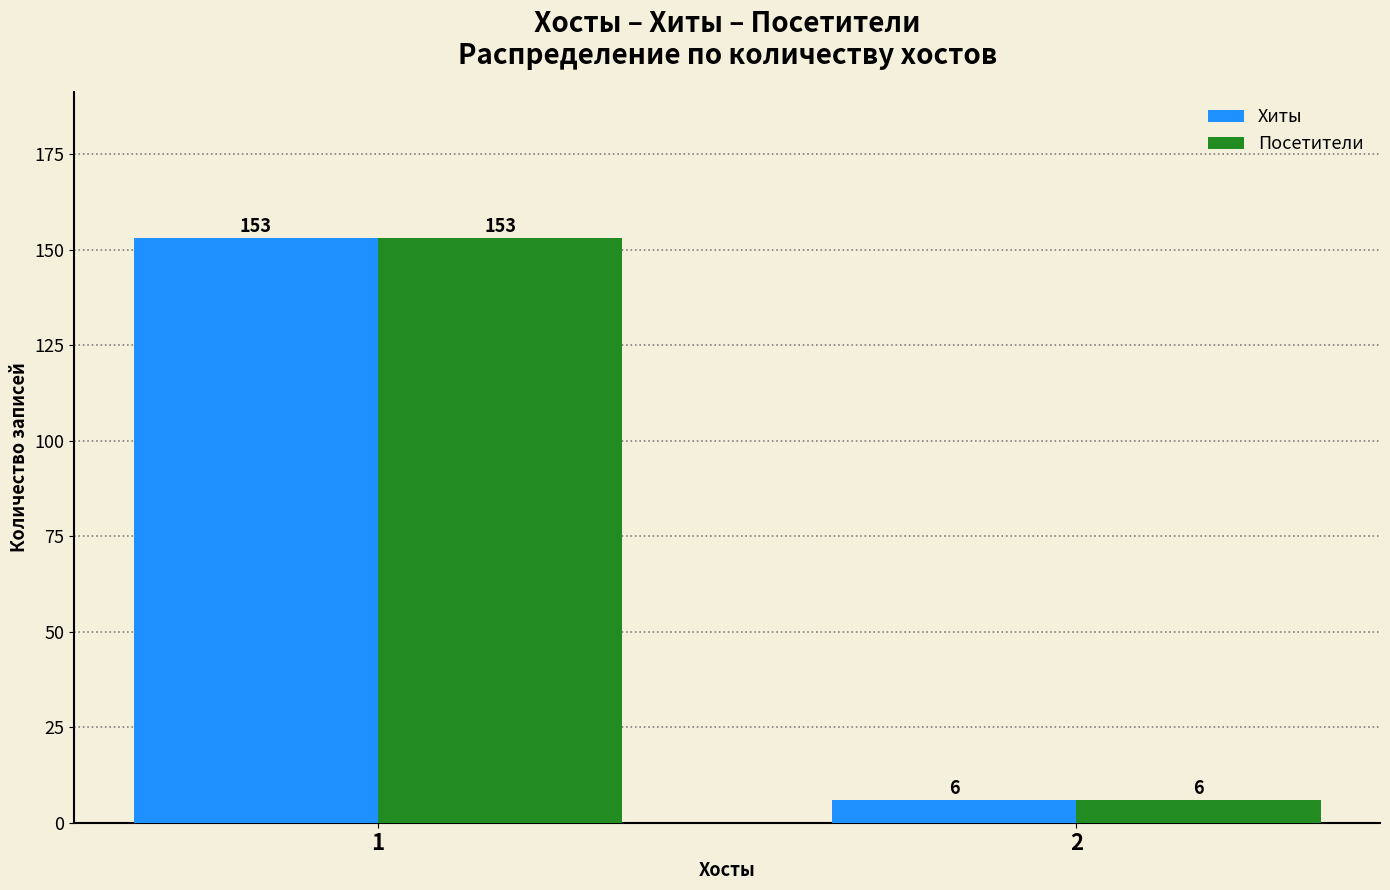

Rank the categories by Посетители value from highest to lowest.

1, 2